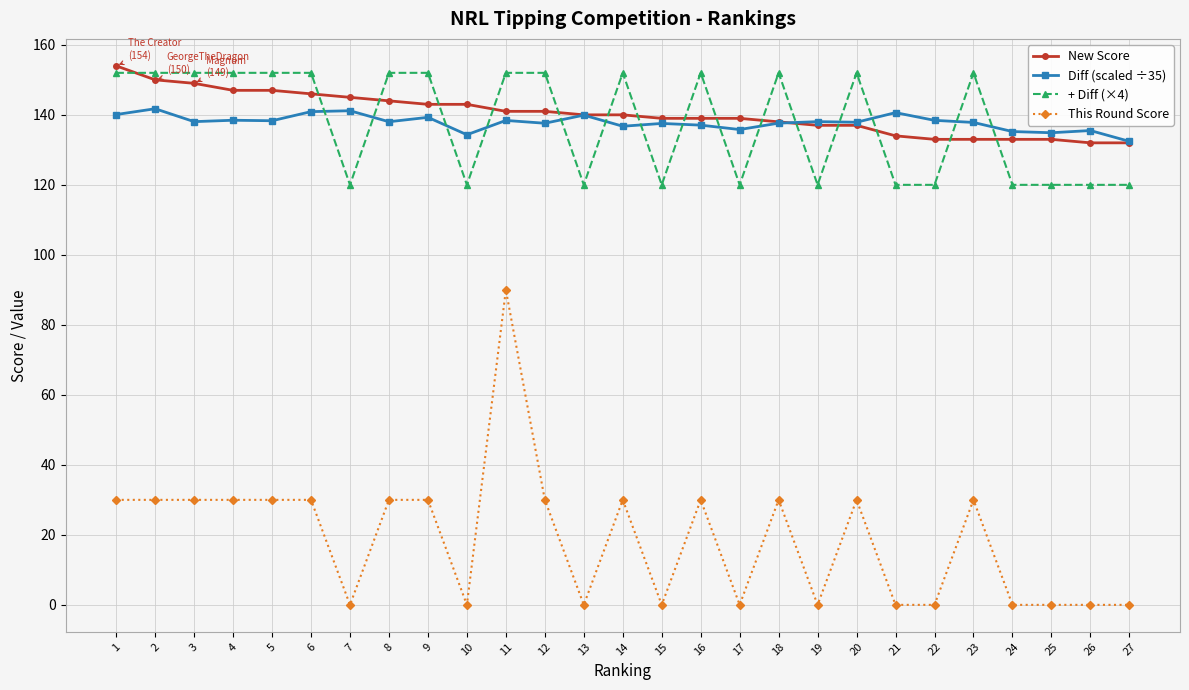

How many intersections are there between + Diff (×4) and Diff (scaled ÷35)?

15